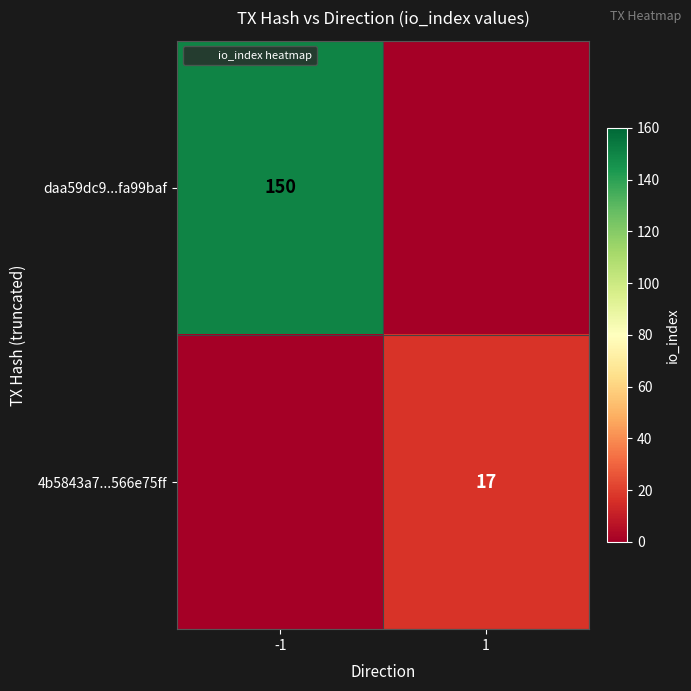

Between -1 and 1, which series saw the biggest shift?

daa59dc9...fa99baf